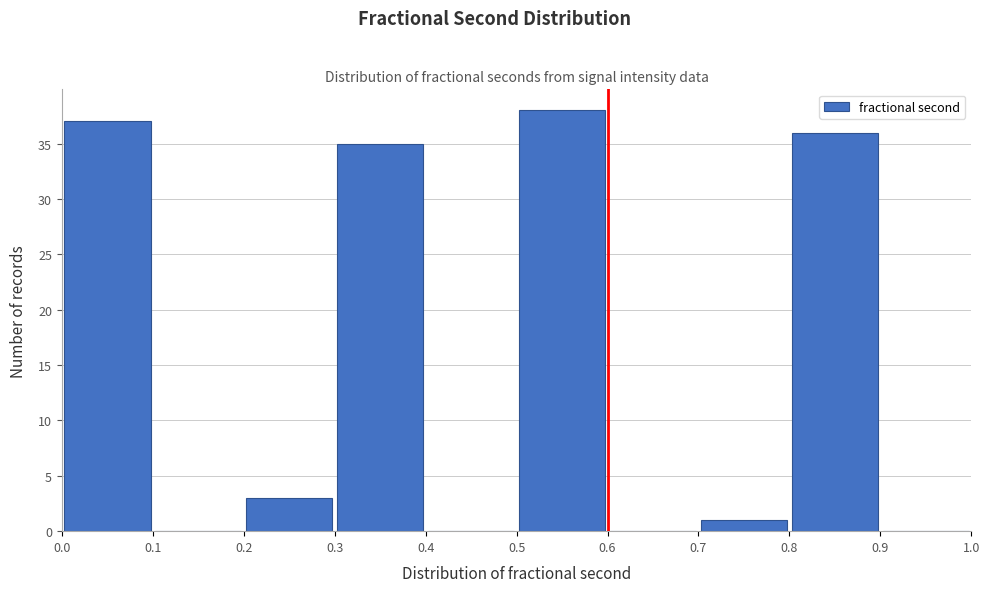

Reading left to right, transcribe this chart: for each bar, give the range it covers on the x-axis and its height. The values are not printed on the chart, so give them approximately, as read against the axis.

0.0 to 0.1: 37
0.1 to 0.2: 0
0.2 to 0.3: 3
0.3 to 0.4: 35
0.4 to 0.5: 0
0.5 to 0.6: 38
0.6 to 0.7: 0
0.7 to 0.8: 1
0.8 to 0.9: 36
0.9 to 1.0: 0